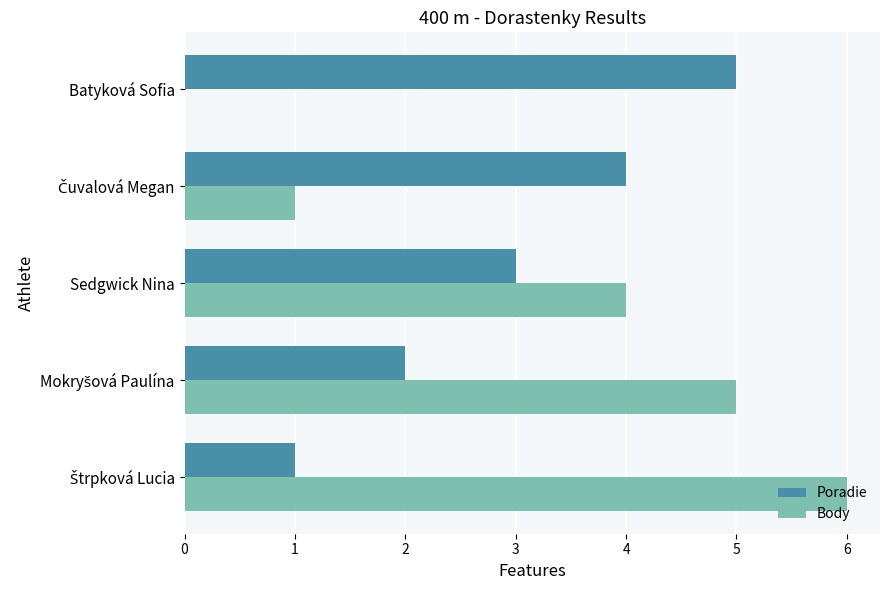

What is the sum of all Poradie values?

15